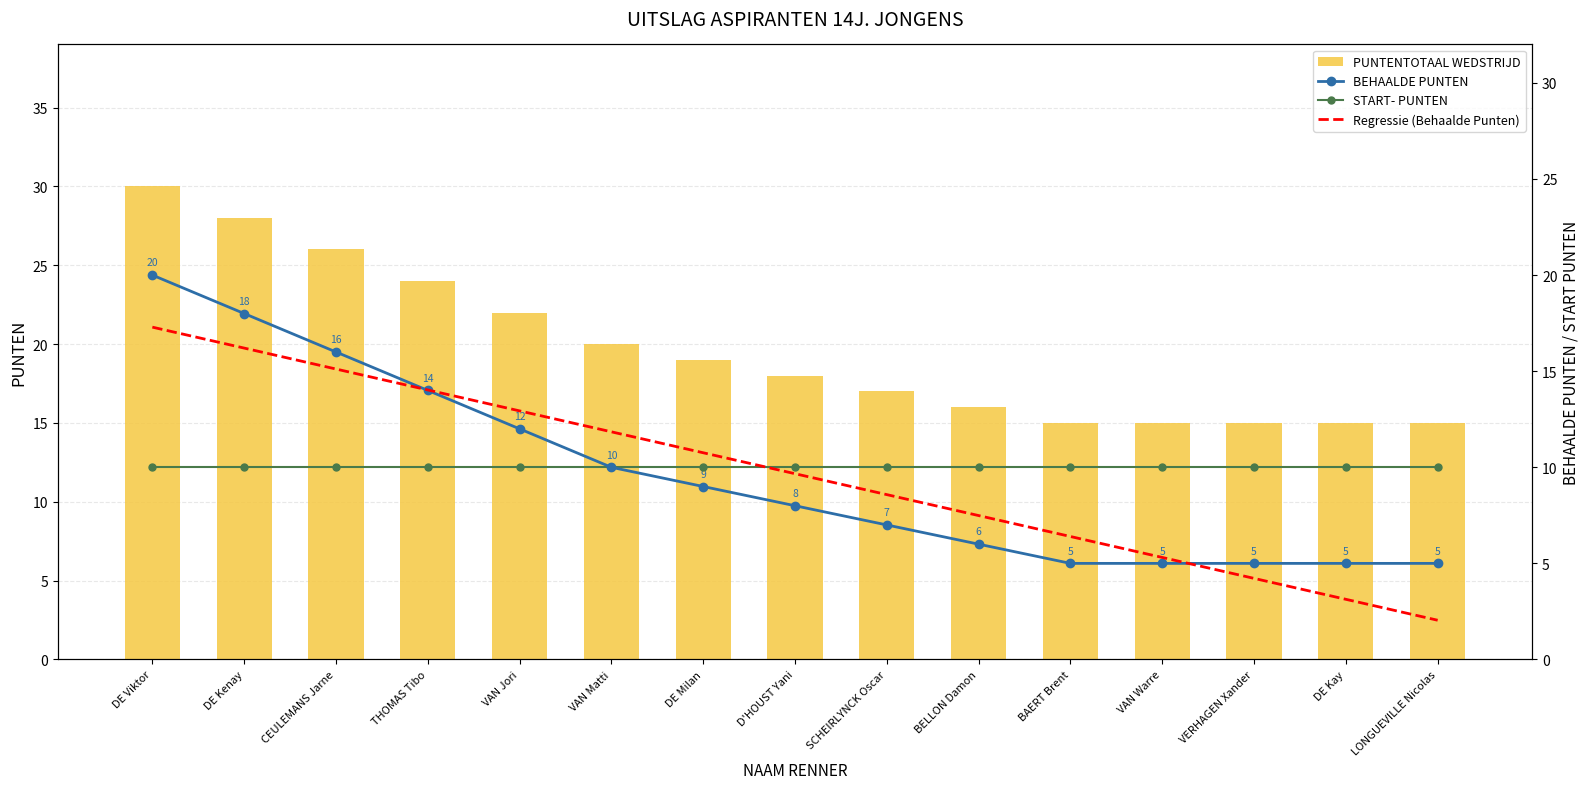

What is the total value across all series at DE Milan?

48.8